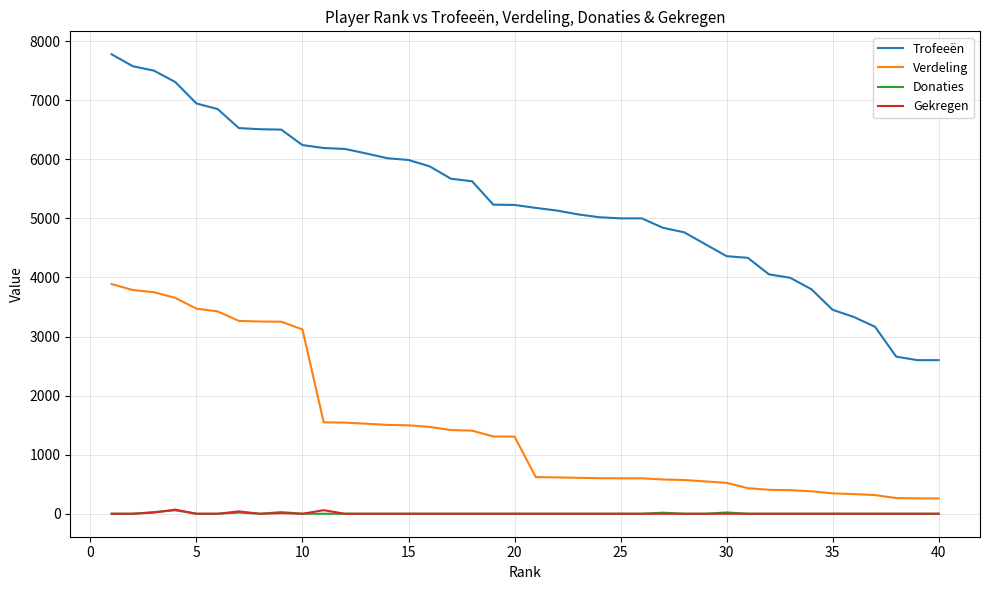

At how many categories does at least one series exceed 1846?

40